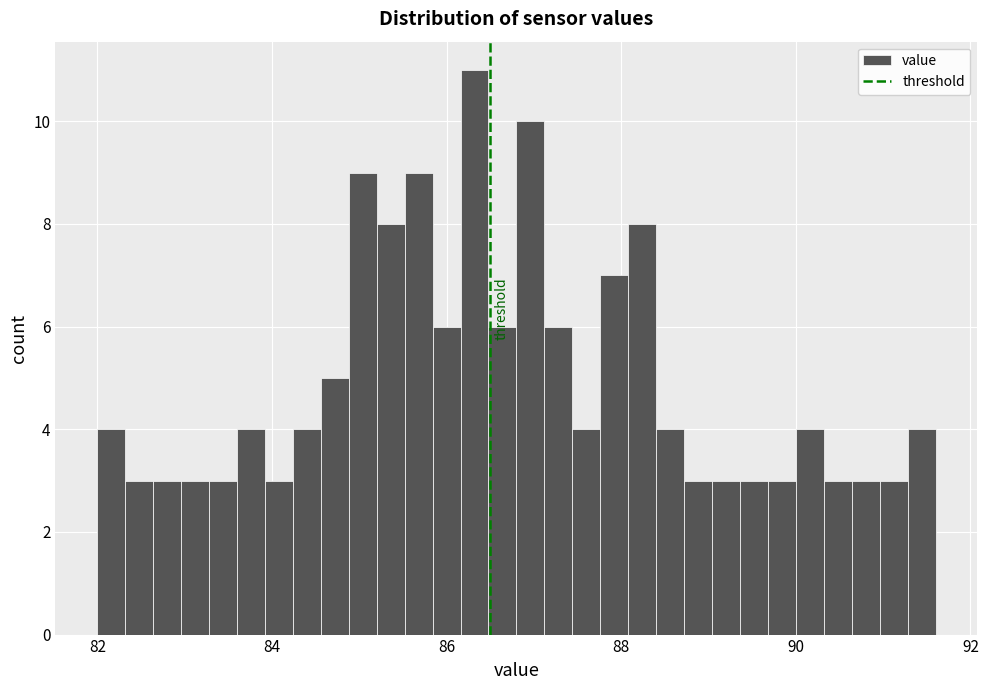

Read against the x-axis, roughly where is the centre of the tallest bar?

86.4